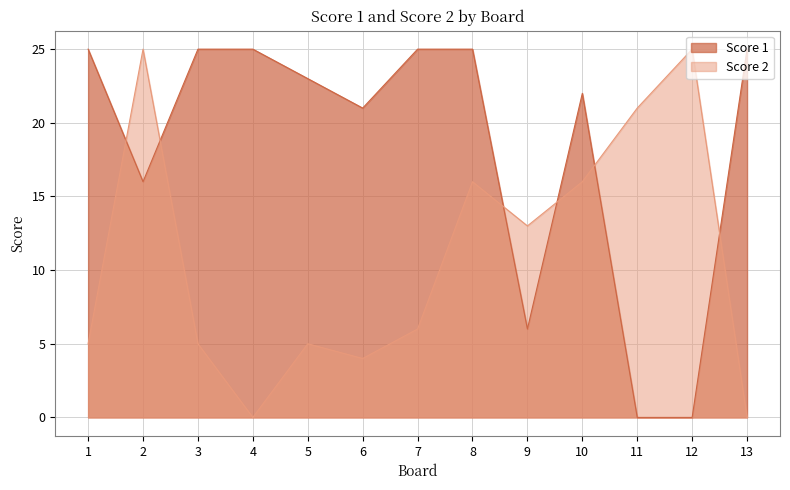

What is the maximum value for Score 2?

25